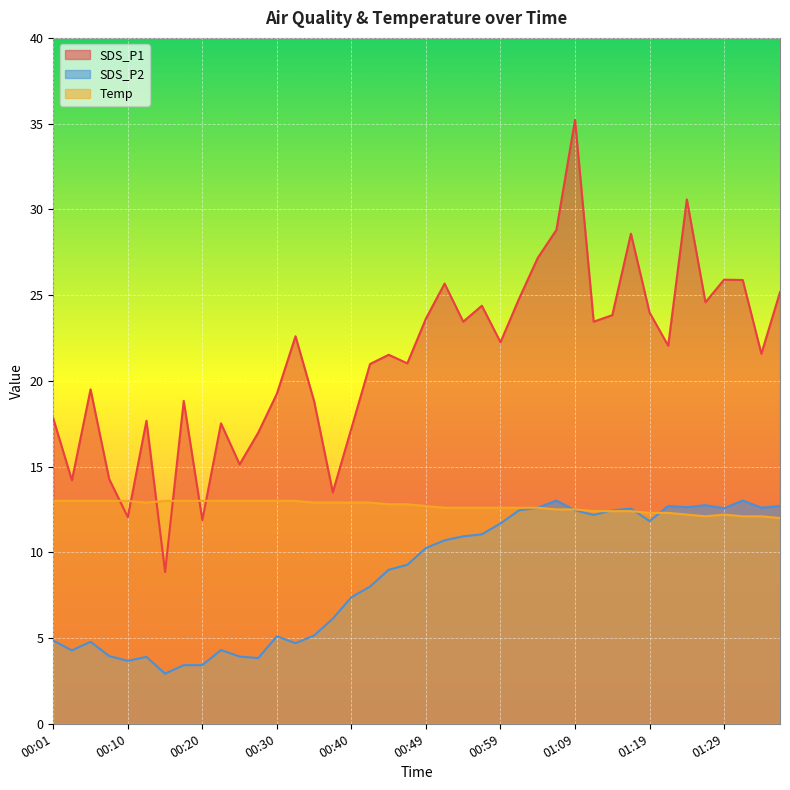

At how many categories does at least one series exceed 30?

2